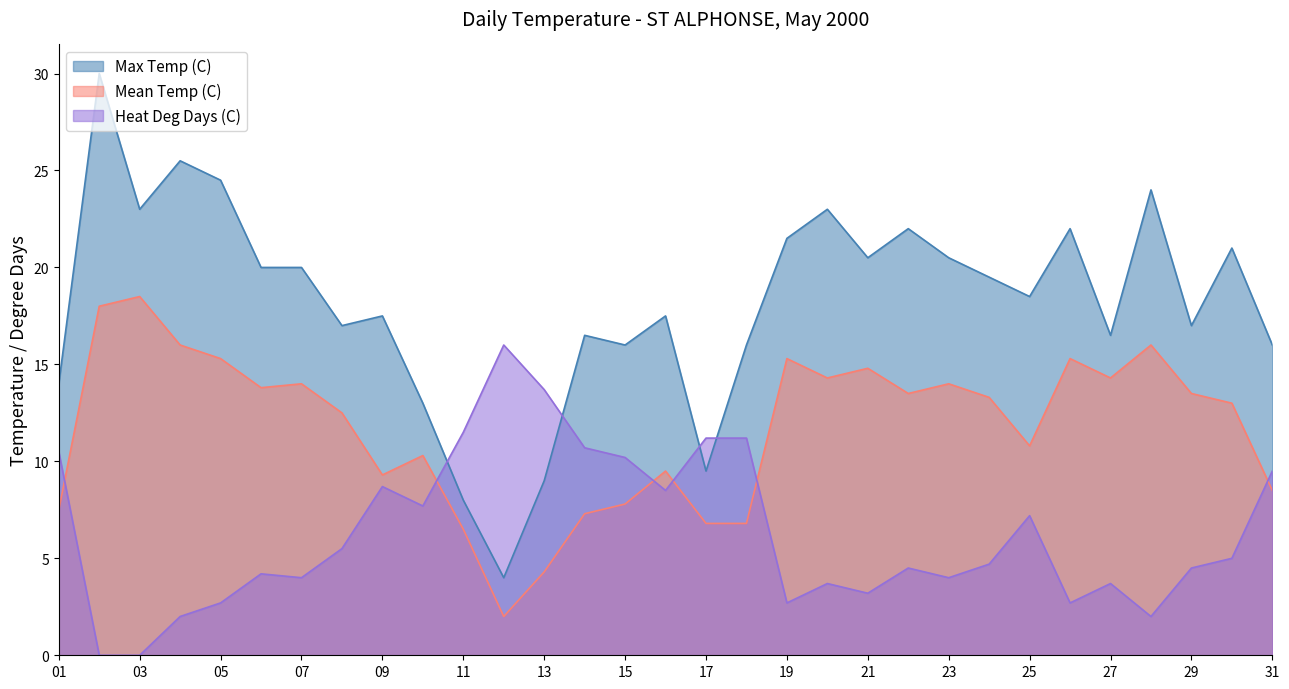

How many values in the Heat Deg Days (C) series exceed 4?

19